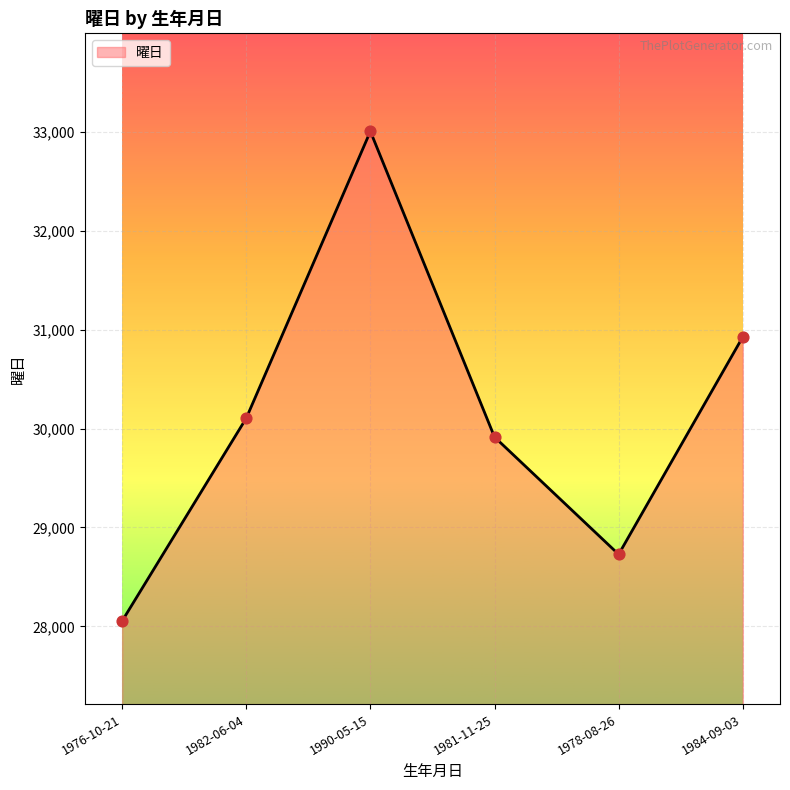

What is the change in value from 1976-10-21 to 1990-05-15?

+4954